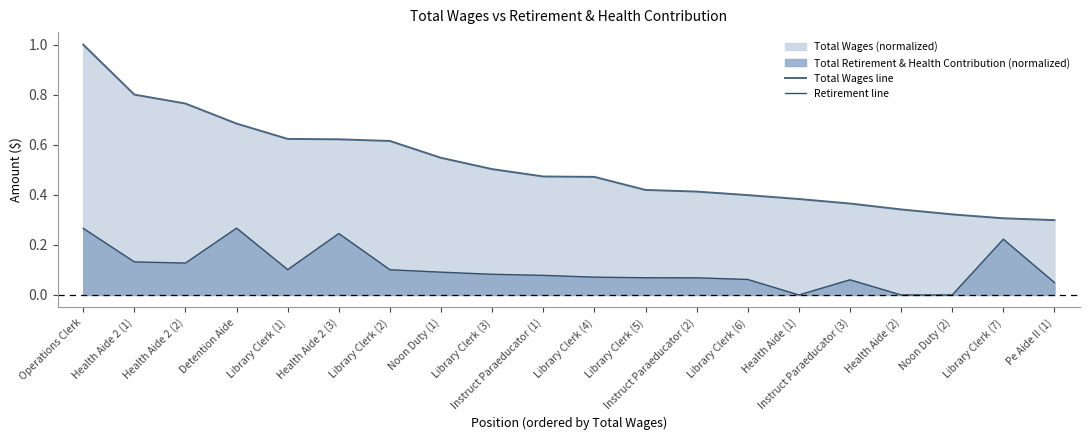

How many lines are shown in the chart?

2